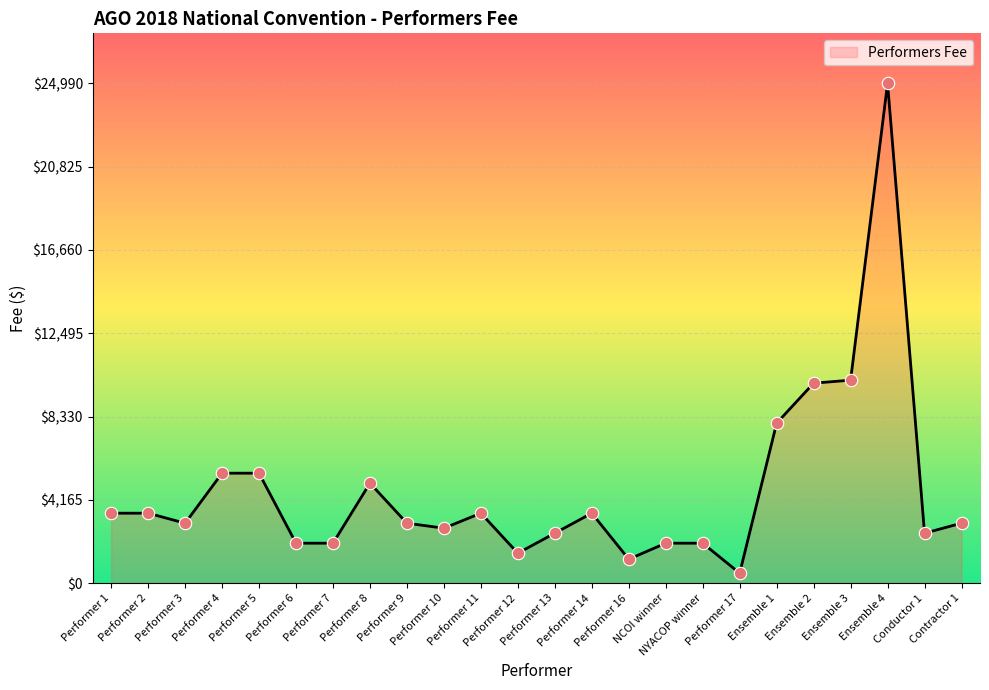

What is the difference between the maximum and minimum values?

24490